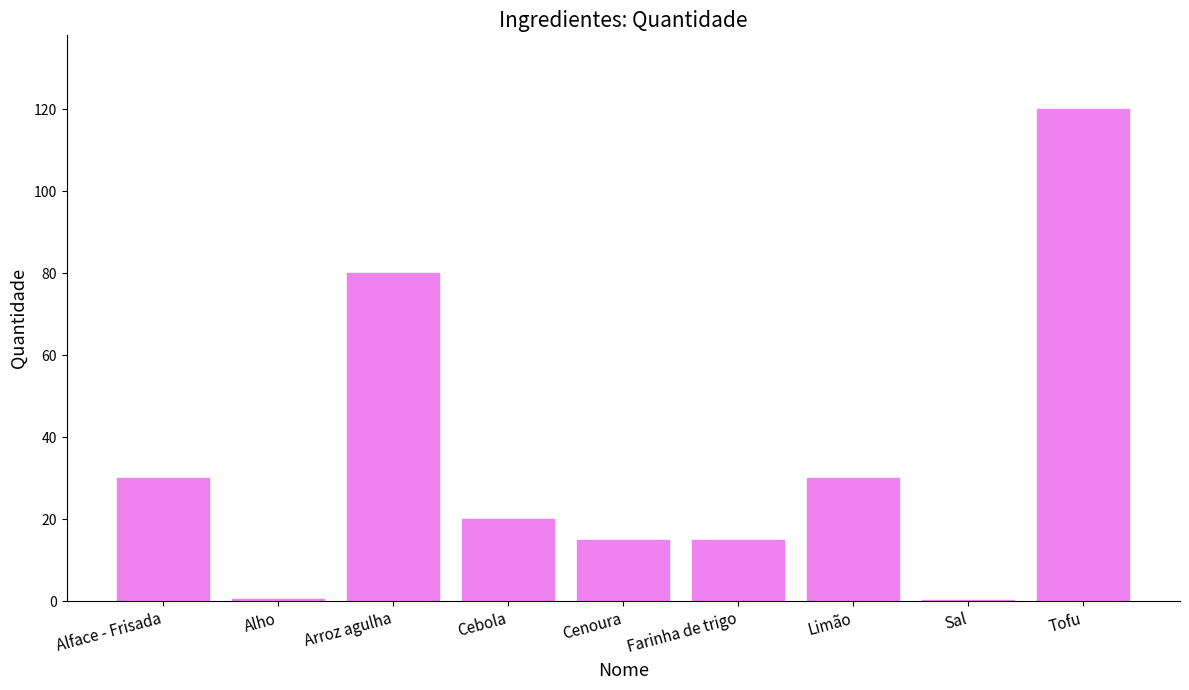

What is the sum of all values?

310.8